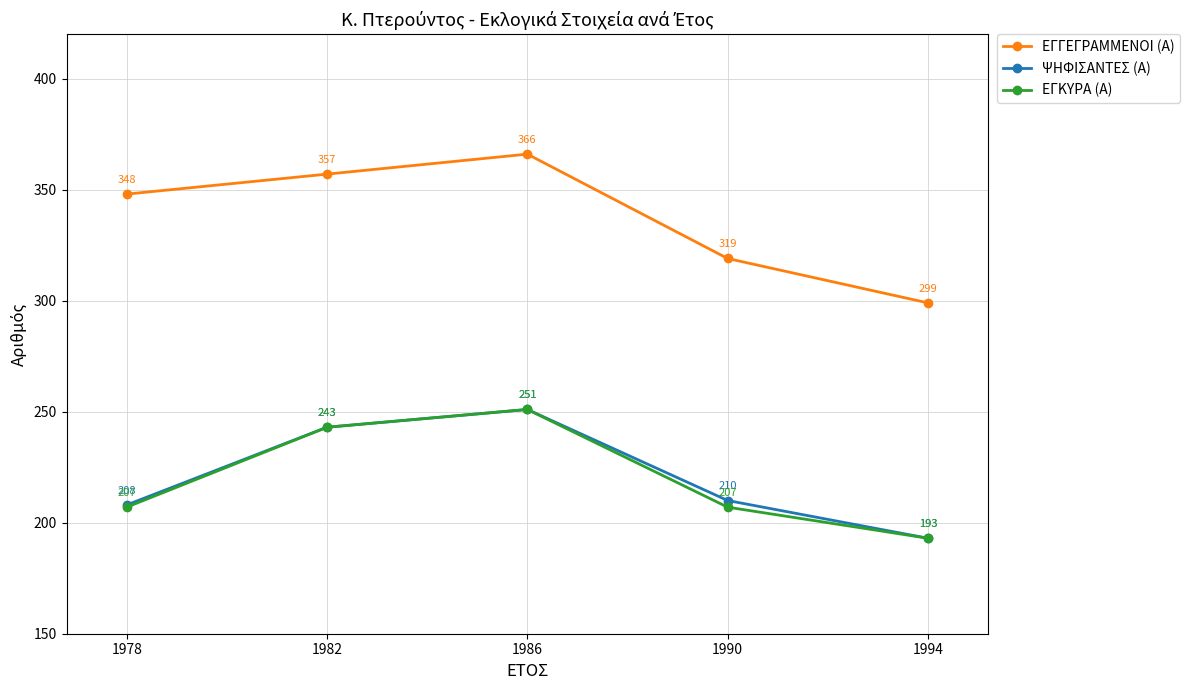

The value of ΕΓΓΕΓΡΑΜΜΕΝΟΙ (Α) at 1978 is 348. True or false?

True